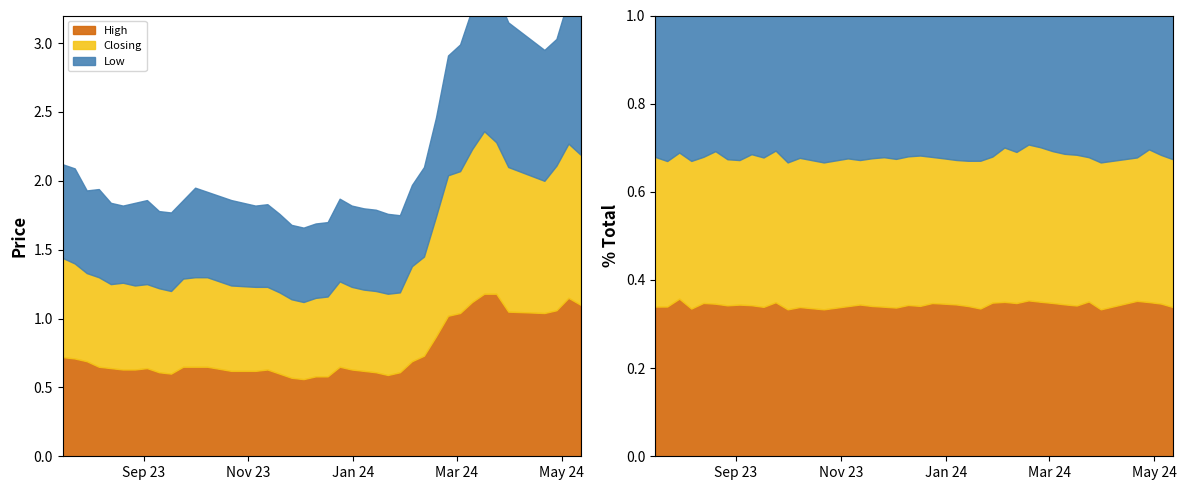

Rank the categories by Closing value from lowest to highest.

03/12/2023, 10/12/2023, 26/11/2023, 28/01/2024, 17/12/2023, 21/01/2024, 14/01/2024, 07/01/2024, 19/11/2023, 31/12/2023, 12/11/2023, 17/09/2023, 05/11/2023, 10/09/2023, 03/09/2023, 27/08/2023, 13/08/2023, 24/12/2023, 22/10/2023, 20/08/2023, 24/09/2023, 30/07/2023, 08/10/2023, 01/10/2023, 06/08/2023, 04/02/2024, 23/07/2023, 11/02/2024, 16/07/2023, 18/02/2024, 21/04/2024, 25/02/2024, 03/03/2024, 28/04/2024, 31/03/2024, 12/05/2024, 24/03/2024, 10/03/2024, 05/05/2024, 17/03/2024